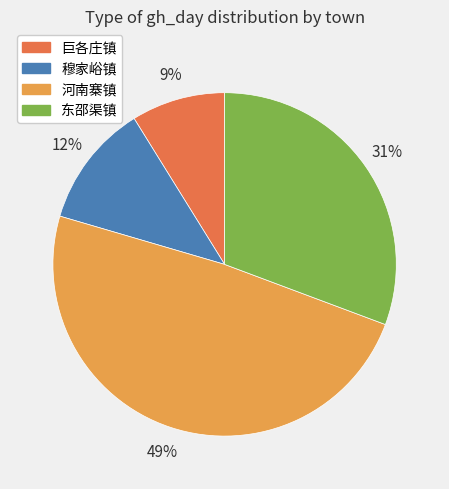

To the nearest percent, what is the difference between the largest and smallest slice percentages?

40%